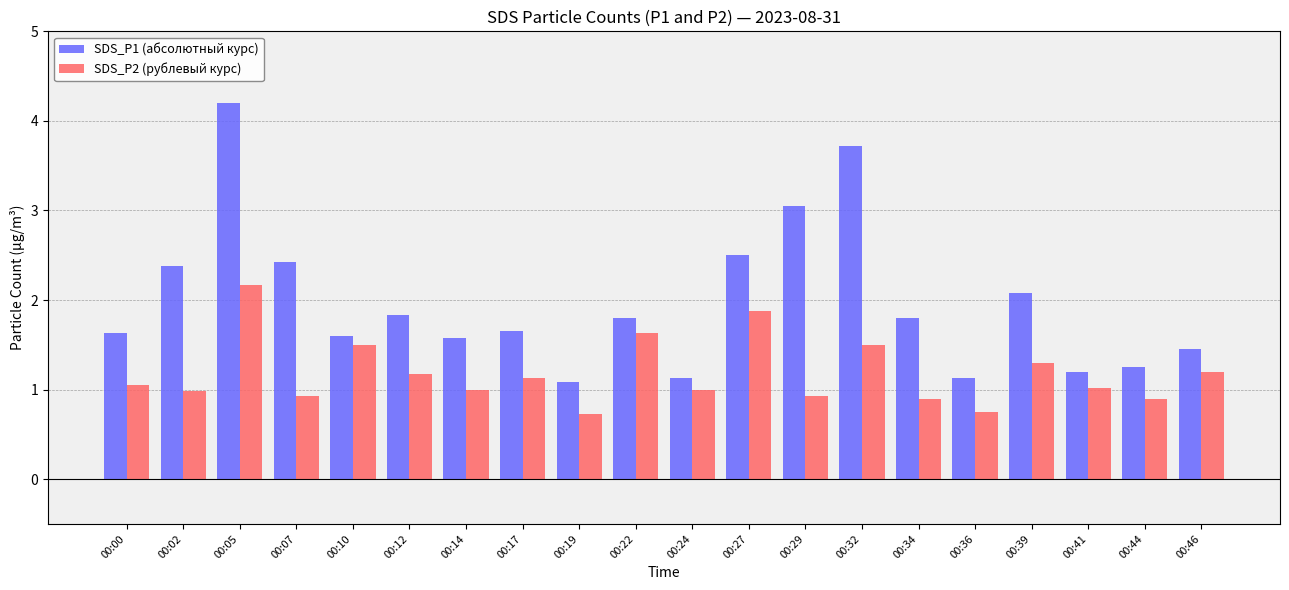

List the series in order of their overall mean, lowest first.

SDS_P2 (рублевый курс), SDS_P1 (абсолютный курс)